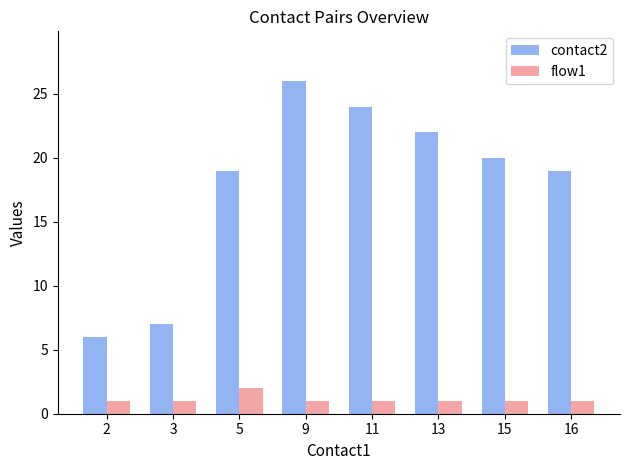

Which series has the largest range (max minus min)?

contact2